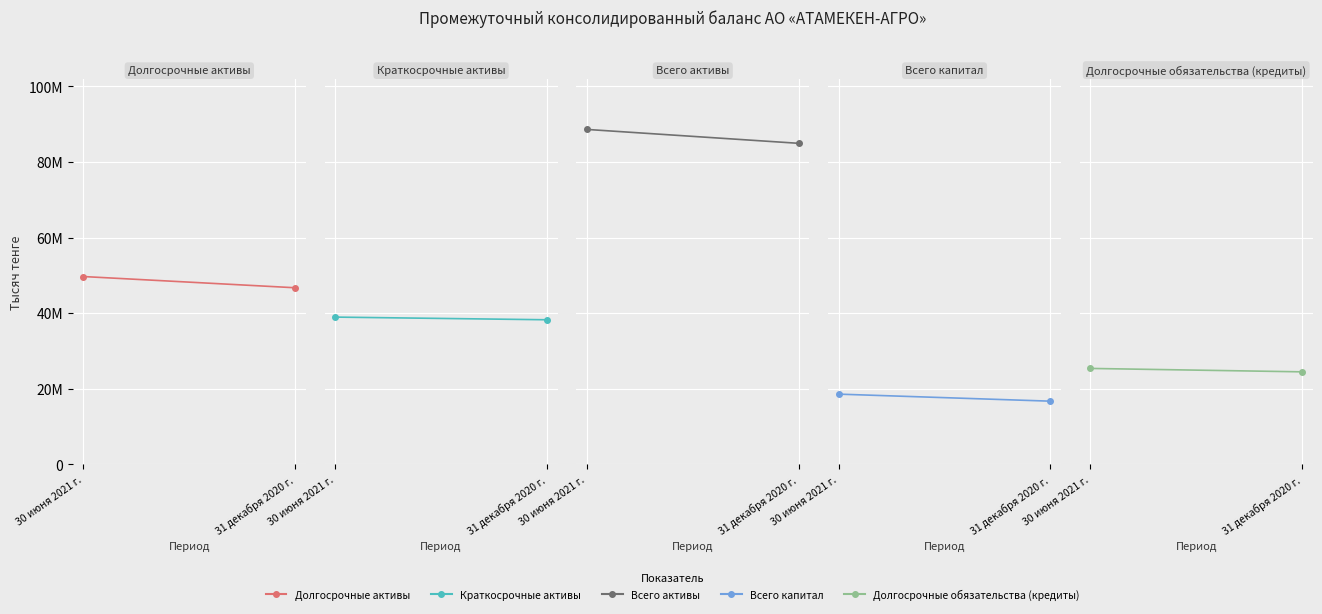

Rank the series at 31 декабря 2020 г. from highest to lowest value.

Всего активы, Долгосрочные активы, Краткосрочные активы, Долгосрочные обязательства (кредиты), Всего капитал